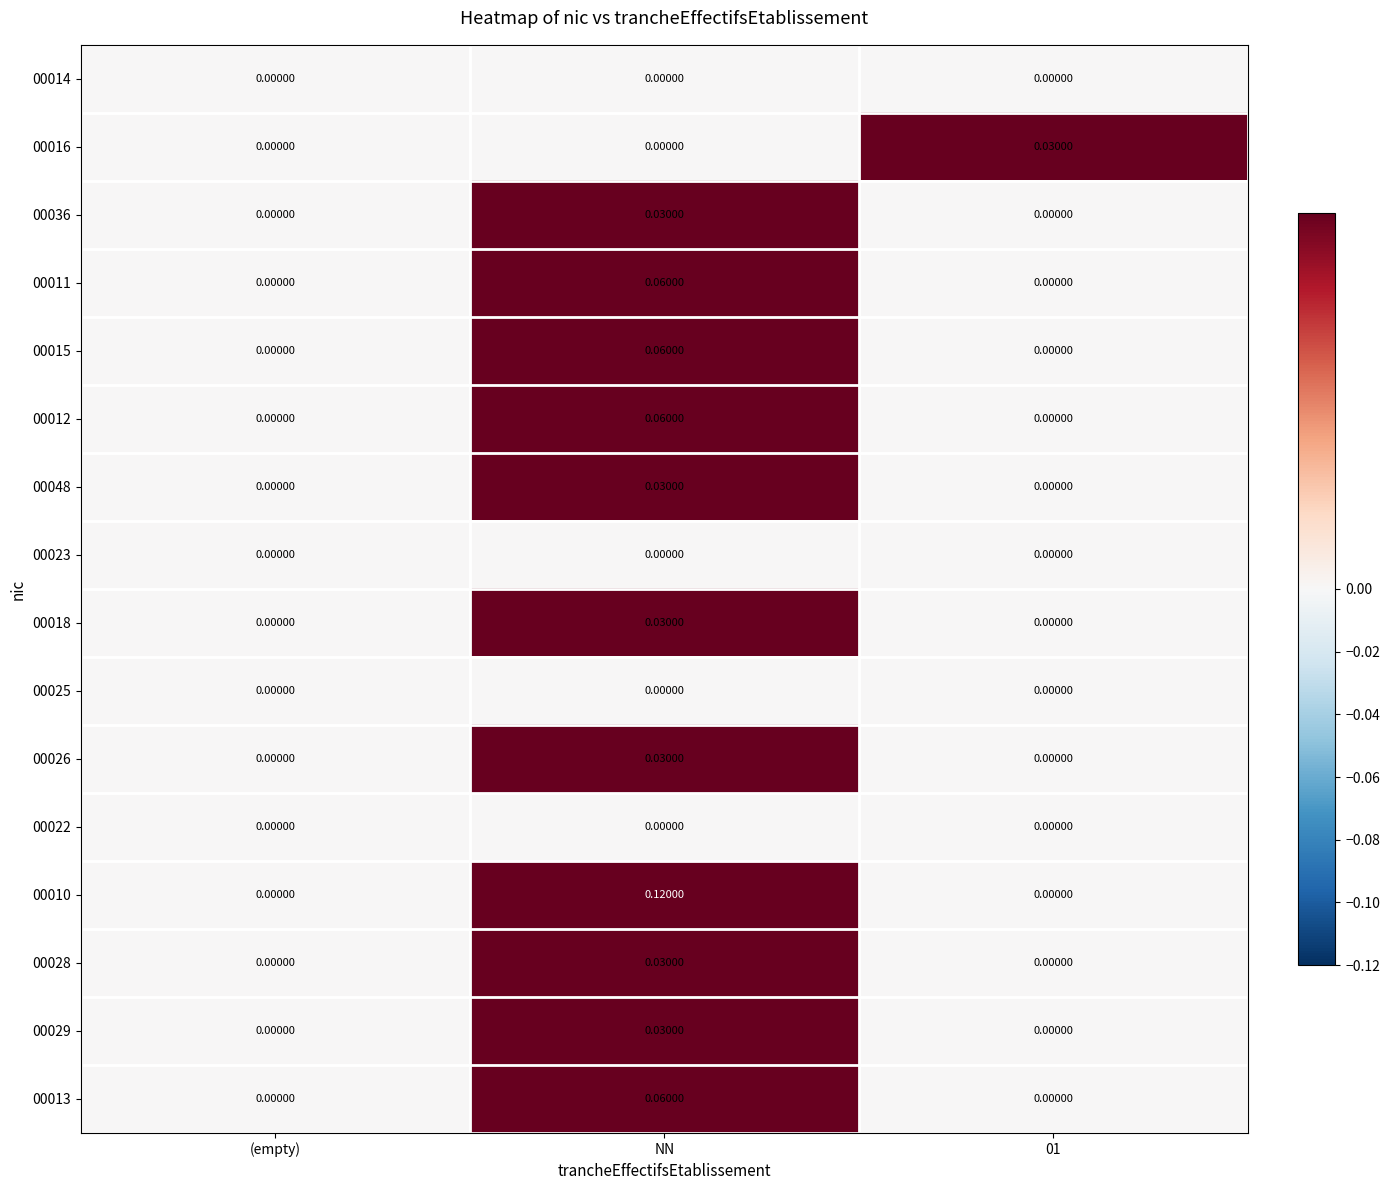

At which category is the sum across all series the highest?

NN